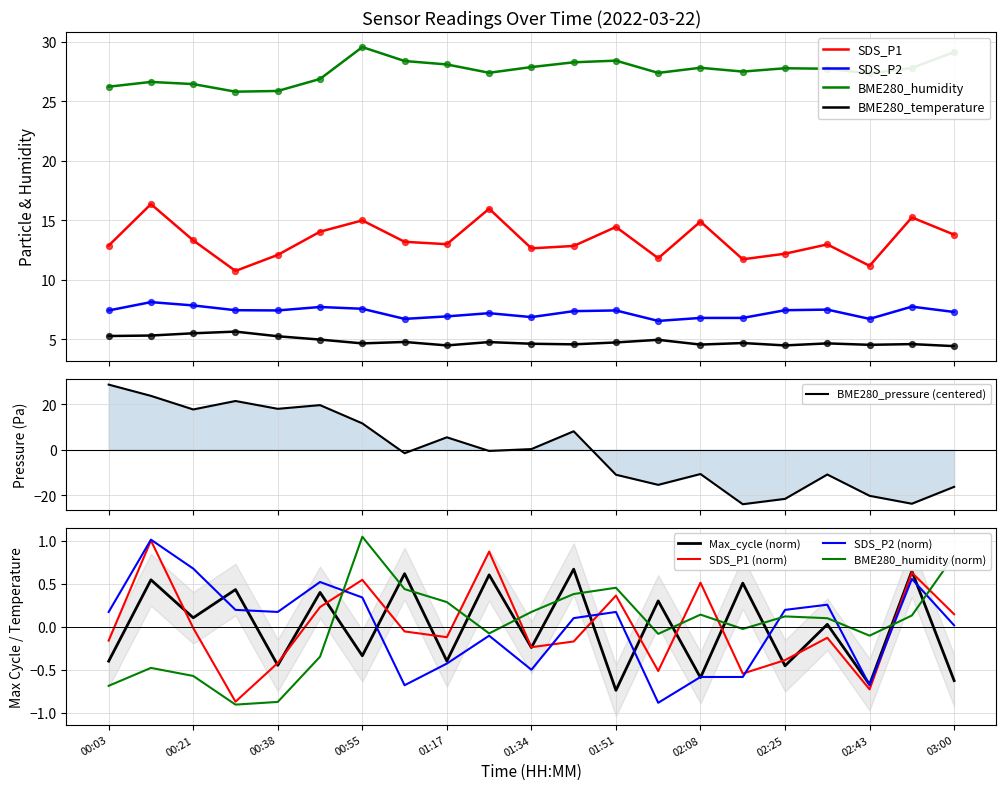

What are all the series names shown in the legend?

SDS_P1, SDS_P2, BME280_humidity, BME280_temperature